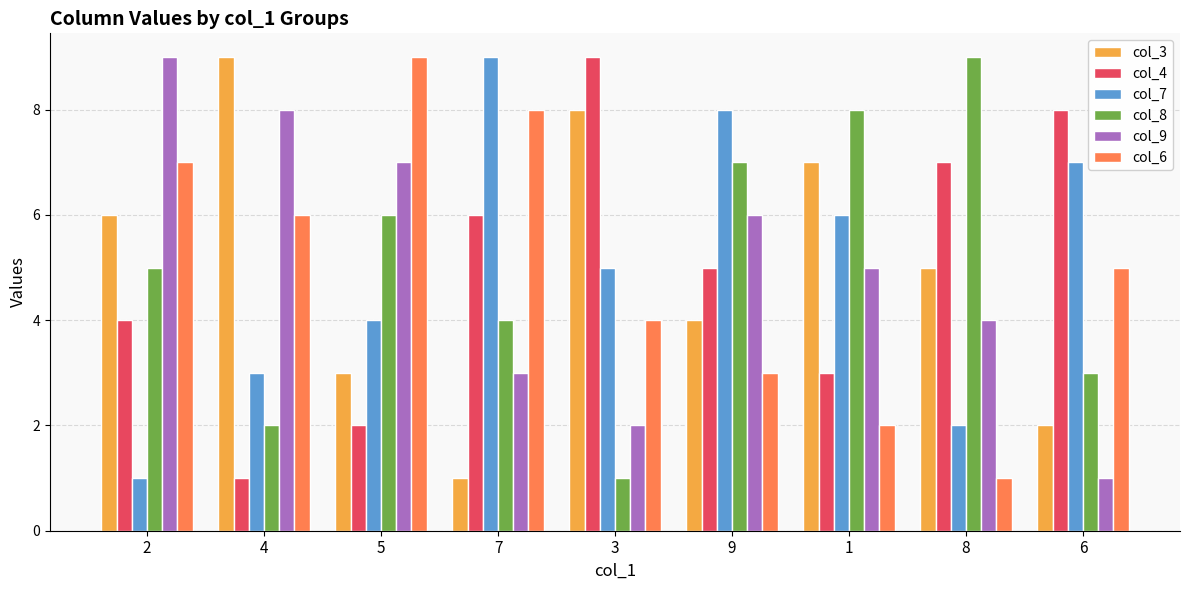

What is the label of the 3rd bar from the left?

5